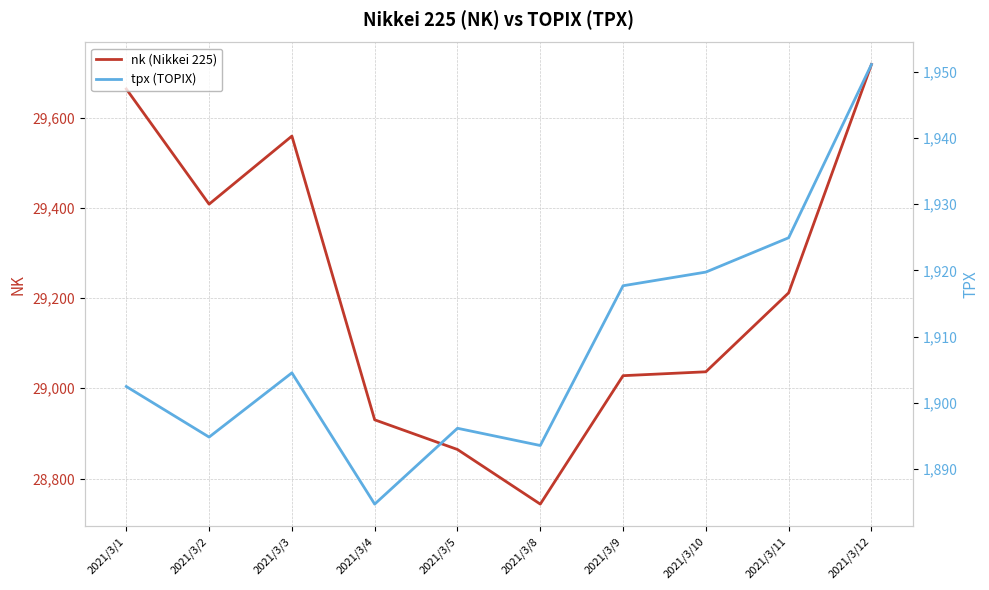

How many lines are shown in the chart?

2